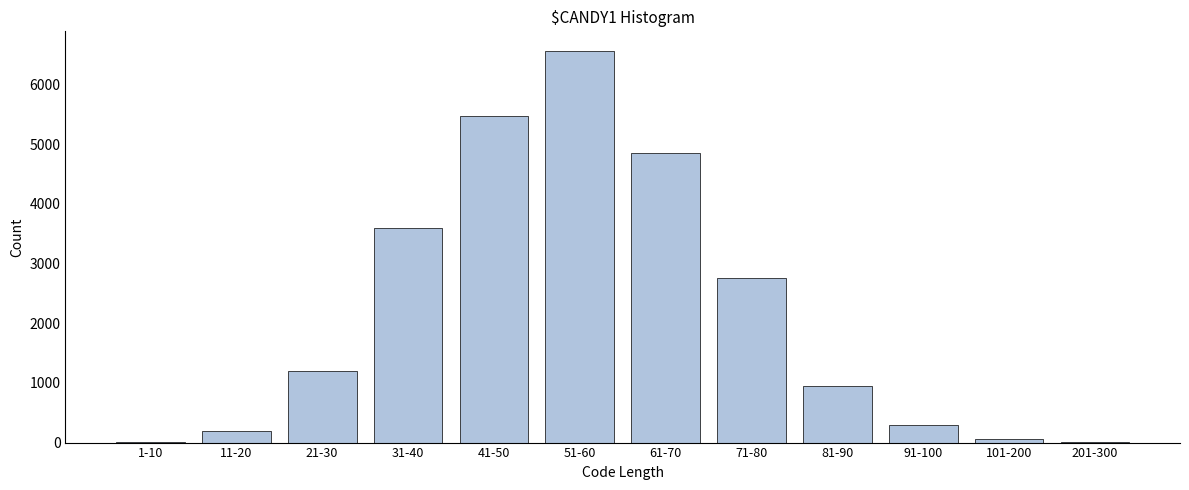

The value at 91-100 is 294. True or false?

True